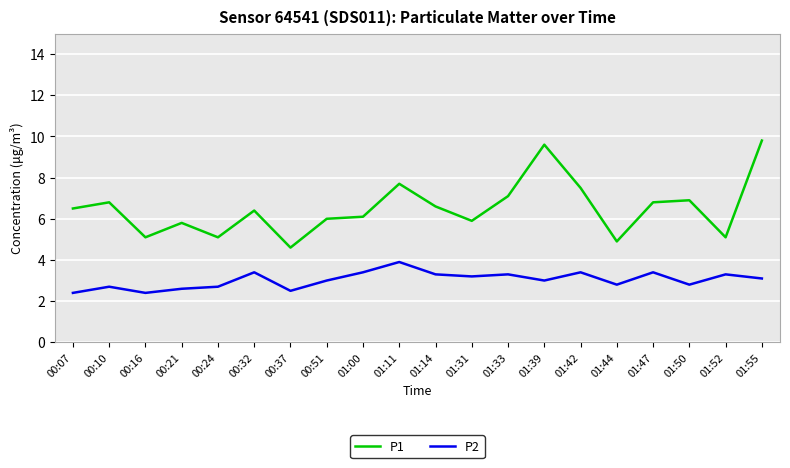

Between 00:51 and 01:47, which series saw the biggest shift?

P1